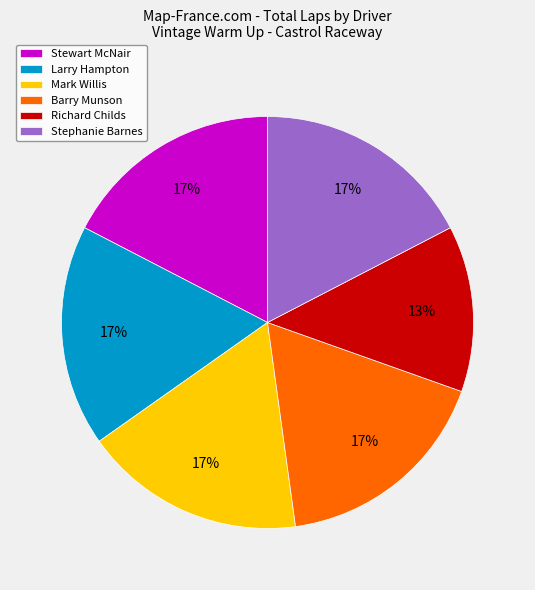

Is there a majority slice in this chart?

No